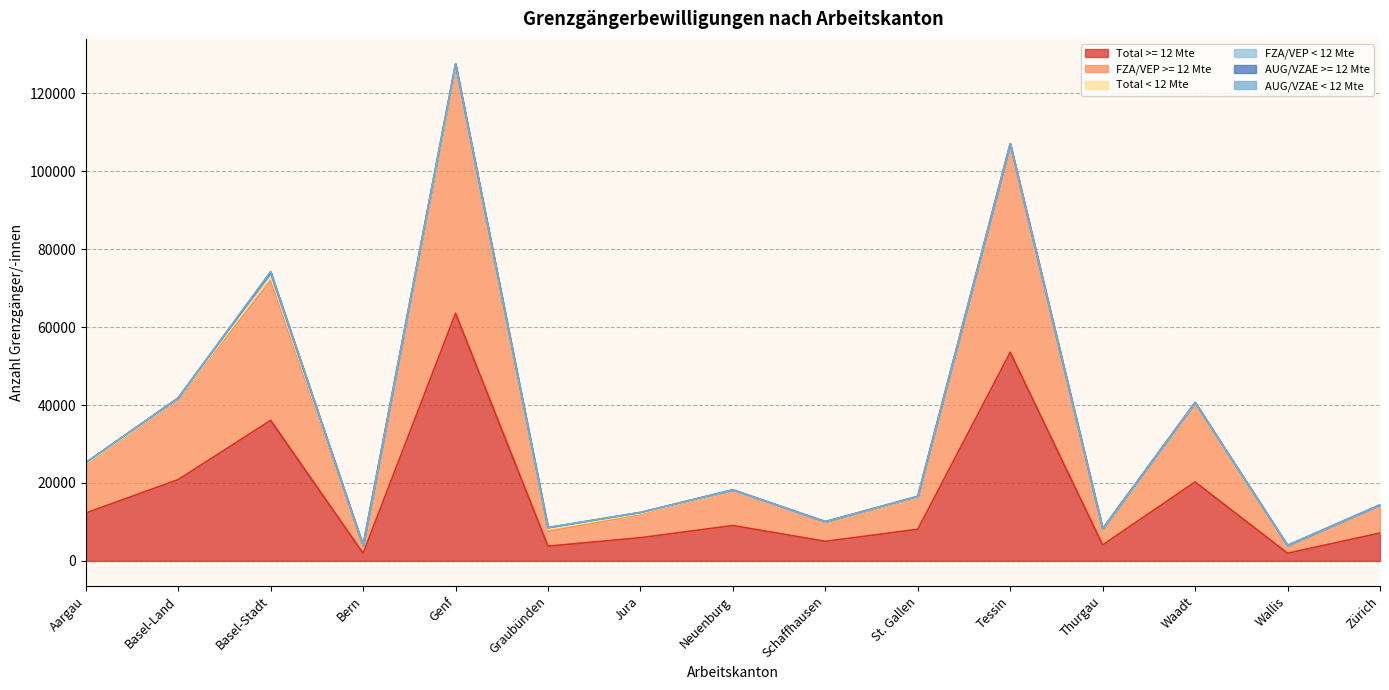

What is the difference between the Total < 12 Mte values at Graubünden and Tessin?

481